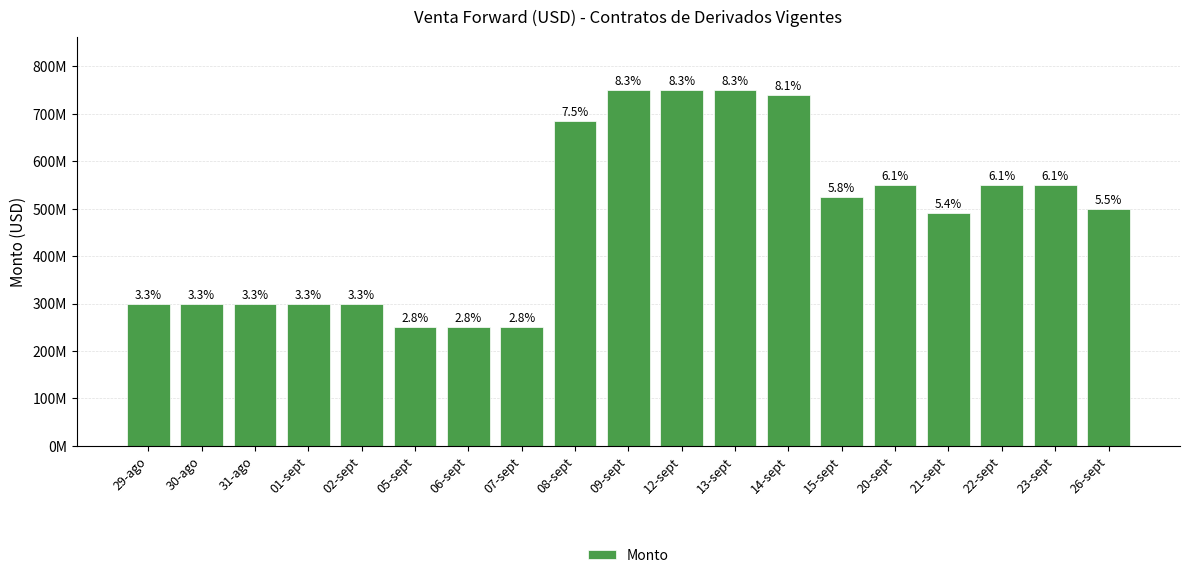

Is it true that the value at 23-sept is 550000000?

True